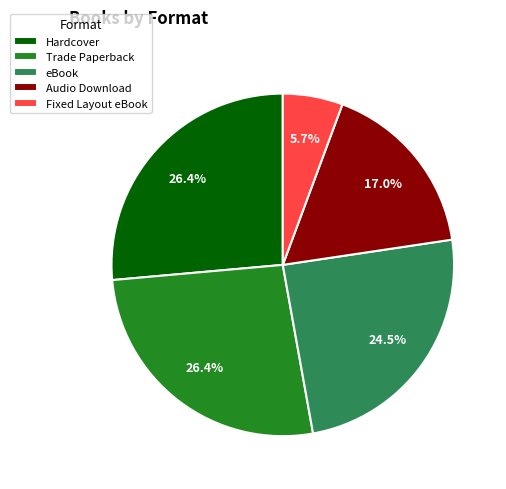

Does any single category account for the majority?

No